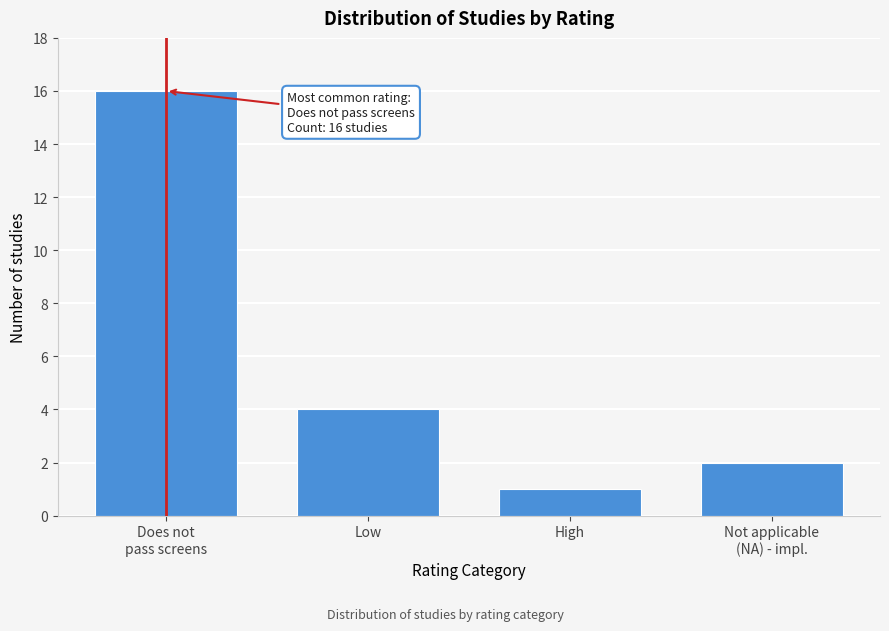

Reading left to right, extract all data points from this chart.

16	4	1	2